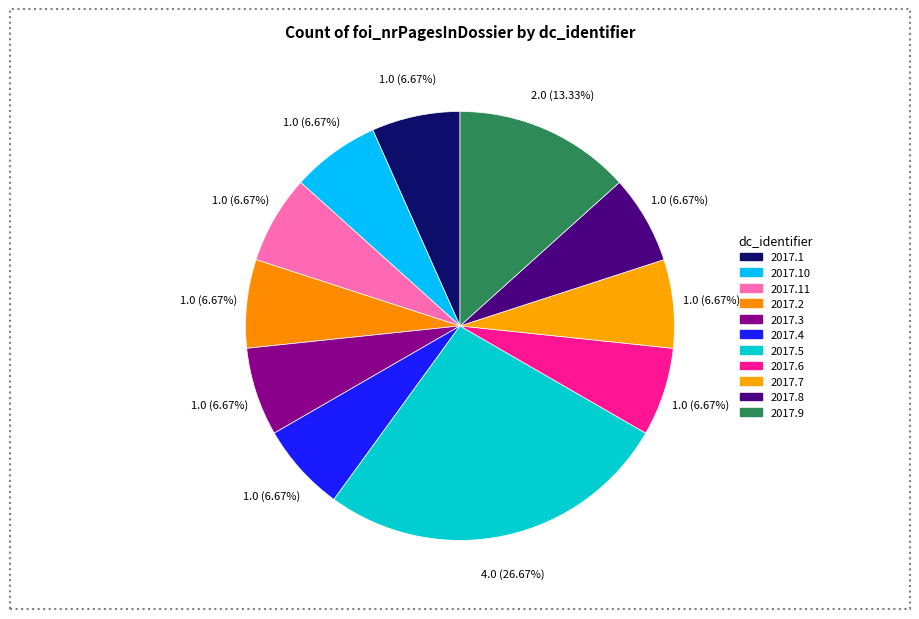

What is the smallest slice in the pie chart?

nl.gm0106.2k.2017.1